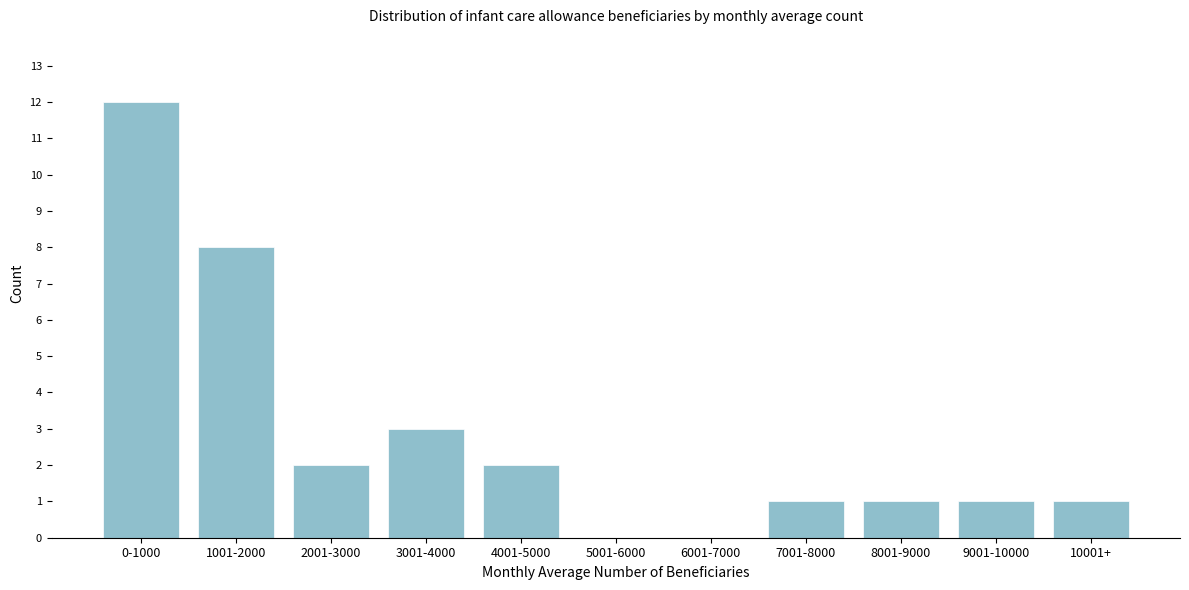

Reading left to right, extract all data points from this chart.

0-1000=12	1001-2000=8	2001-3000=2	3001-4000=3	4001-5000=2	5001-6000=0	6001-7000=0	7001-8000=1	8001-9000=1	9001-10000=1	10001+=1